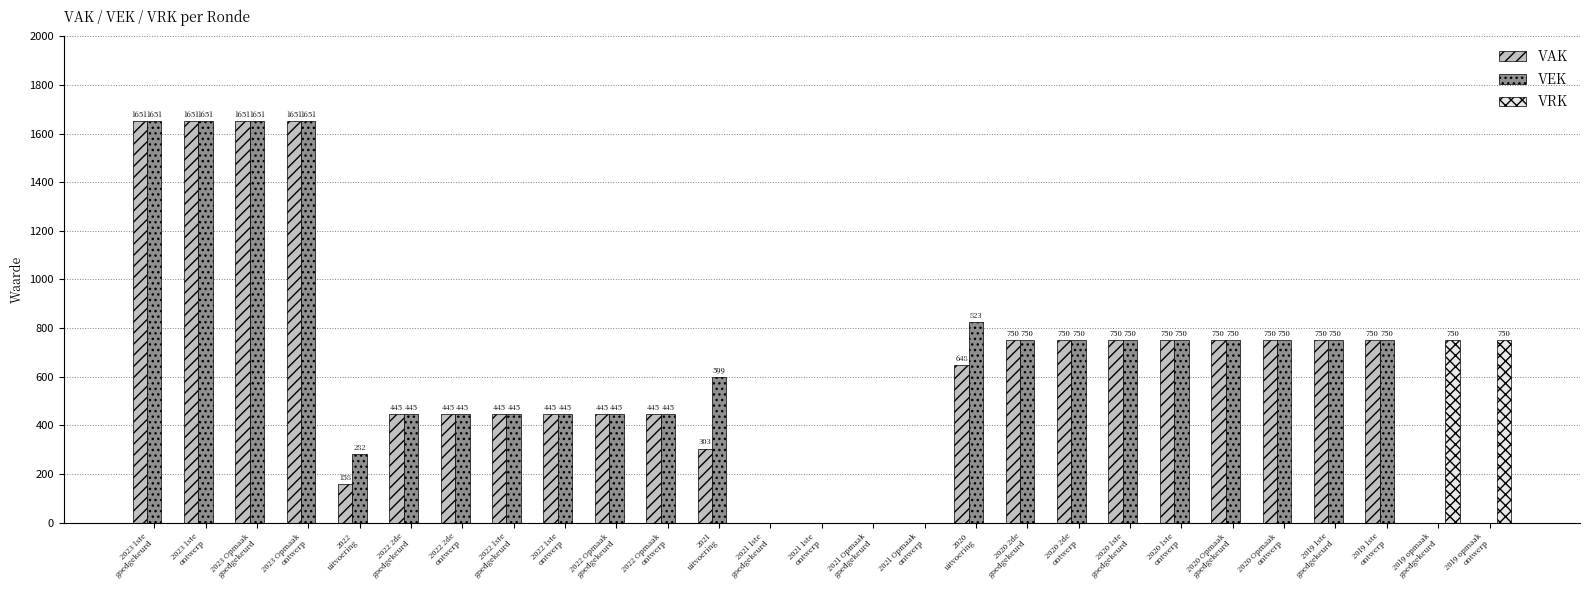

Reading right to left, transcribe all the data shown in this chart.

VAK: 2019 opmaak
ontwerp=0	2019 opmaak
goedgekeurd=0	2019 1ste
ontwerp=750	2019 1ste
goedgekeurd=750	2020 Opmaak
ontwerp=750	2020 Opmaak
goedgekeurd=750	2020 1ste
ontwerp=750	2020 1ste
goedgekeurd=750	2020 2de
ontwerp=750	2020 2de
goedgekeurd=750	2020
uitvoering=648	2021 Opmaak
ontwerp=0	2021 Opmaak
goedgekeurd=0	2021 1ste
ontwerp=0	2021 1ste
goedgekeurd=0	2021
uitvoering=303	2022 Opmaak
ontwerp=445	2022 Opmaak
goedgekeurd=445	2022 1ste
ontwerp=445	2022 1ste
goedgekeurd=445	2022 2de
ontwerp=445	2022 2de
goedgekeurd=445	2022
uitvoering=158	2023 Opmaak
ontwerp=1651	2023 Opmaak
goedgekeurd=1651	2023 1ste
ontwerp=1651	2023 1ste
goedgekeurd=1651
VEK: 2019 opmaak
ontwerp=0	2019 opmaak
goedgekeurd=0	2019 1ste
ontwerp=750	2019 1ste
goedgekeurd=750	2020 Opmaak
ontwerp=750	2020 Opmaak
goedgekeurd=750	2020 1ste
ontwerp=750	2020 1ste
goedgekeurd=750	2020 2de
ontwerp=750	2020 2de
goedgekeurd=750	2020
uitvoering=823	2021 Opmaak
ontwerp=0	2021 Opmaak
goedgekeurd=0	2021 1ste
ontwerp=0	2021 1ste
goedgekeurd=0	2021
uitvoering=599	2022 Opmaak
ontwerp=445	2022 Opmaak
goedgekeurd=445	2022 1ste
ontwerp=445	2022 1ste
goedgekeurd=445	2022 2de
ontwerp=445	2022 2de
goedgekeurd=445	2022
uitvoering=282	2023 Opmaak
ontwerp=1651	2023 Opmaak
goedgekeurd=1651	2023 1ste
ontwerp=1651	2023 1ste
goedgekeurd=1651
VRK: 2019 opmaak
ontwerp=750	2019 opmaak
goedgekeurd=750	2019 1ste
ontwerp=0	2019 1ste
goedgekeurd=0	2020 Opmaak
ontwerp=0	2020 Opmaak
goedgekeurd=0	2020 1ste
ontwerp=0	2020 1ste
goedgekeurd=0	2020 2de
ontwerp=0	2020 2de
goedgekeurd=0	2020
uitvoering=0	2021 Opmaak
ontwerp=0	2021 Opmaak
goedgekeurd=0	2021 1ste
ontwerp=0	2021 1ste
goedgekeurd=0	2021
uitvoering=0	2022 Opmaak
ontwerp=0	2022 Opmaak
goedgekeurd=0	2022 1ste
ontwerp=0	2022 1ste
goedgekeurd=0	2022 2de
ontwerp=0	2022 2de
goedgekeurd=0	2022
uitvoering=0	2023 Opmaak
ontwerp=0	2023 Opmaak
goedgekeurd=0	2023 1ste
ontwerp=0	2023 1ste
goedgekeurd=0